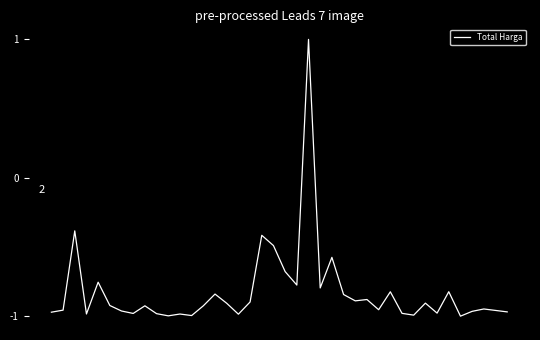

What is the greatest value displayed?

1.0